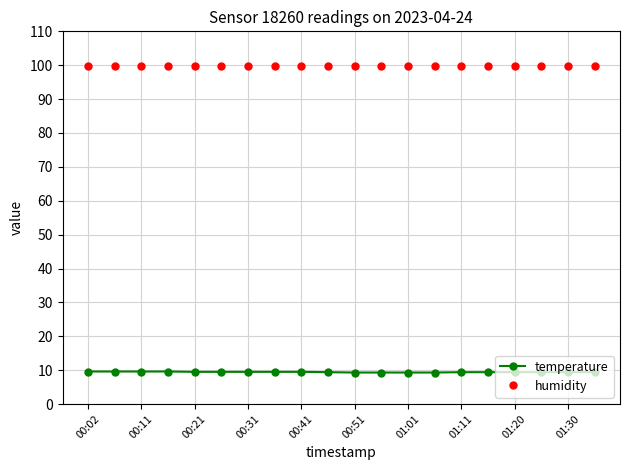

What is the greatest value displayed?

99.9